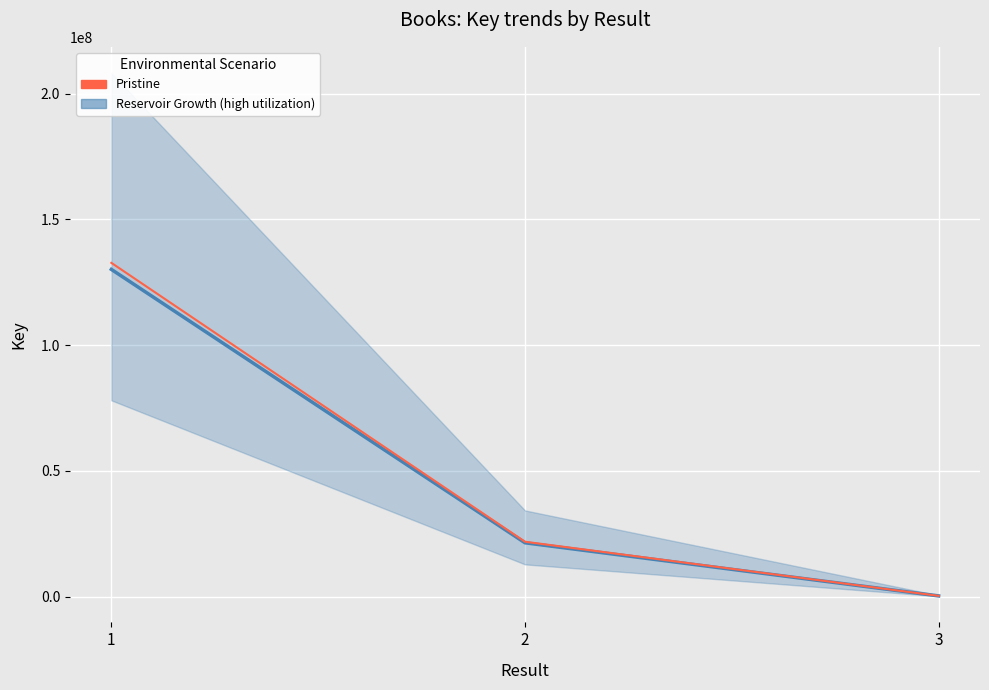

Is it true that the value at 3 is 332593?

True